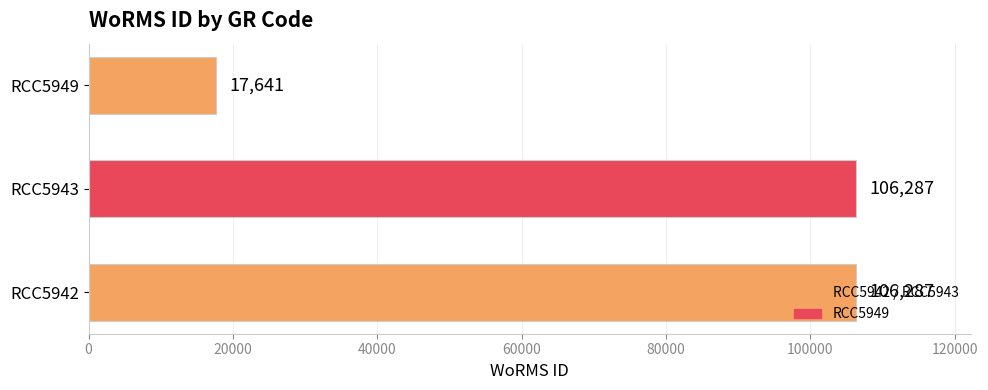

At which category does the chart reach its minimum across all series?

RCC5949